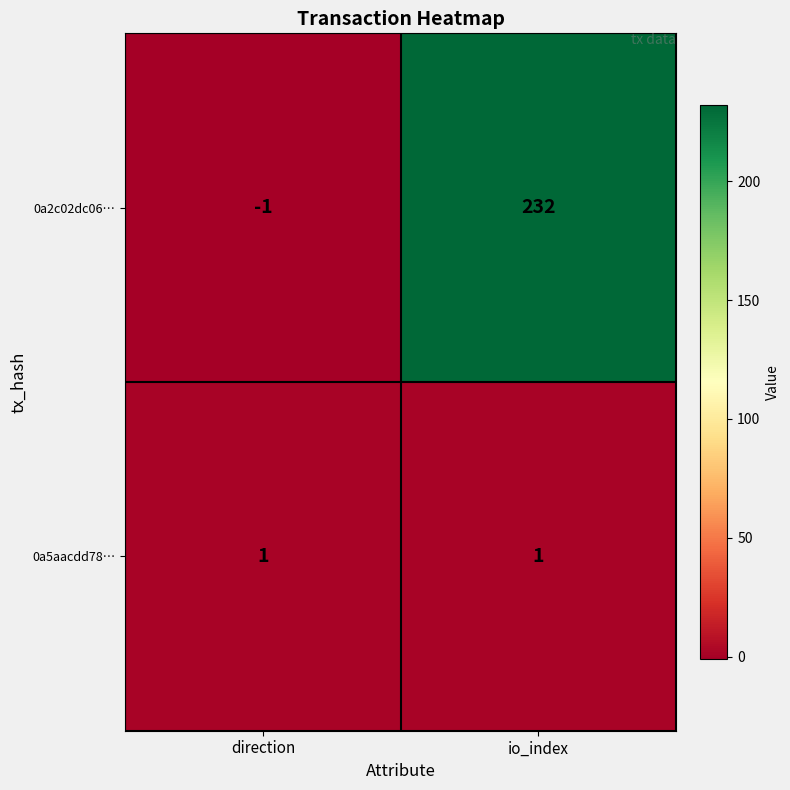

At how many categories does at least one series exceed 184?

1